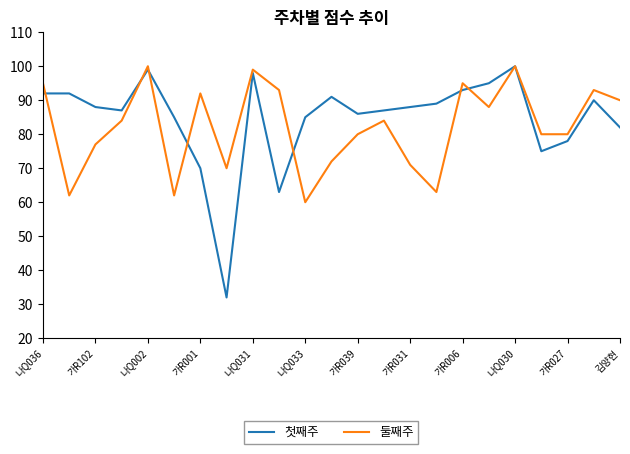

Which series has the widest spread of values?

첫째주